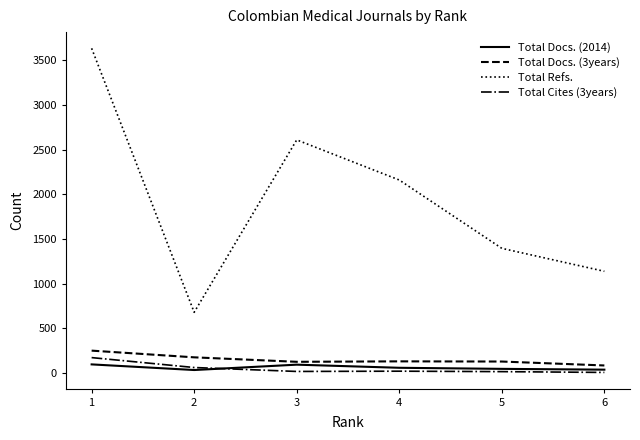

At how many categories does at least one series exceed 3360?

1